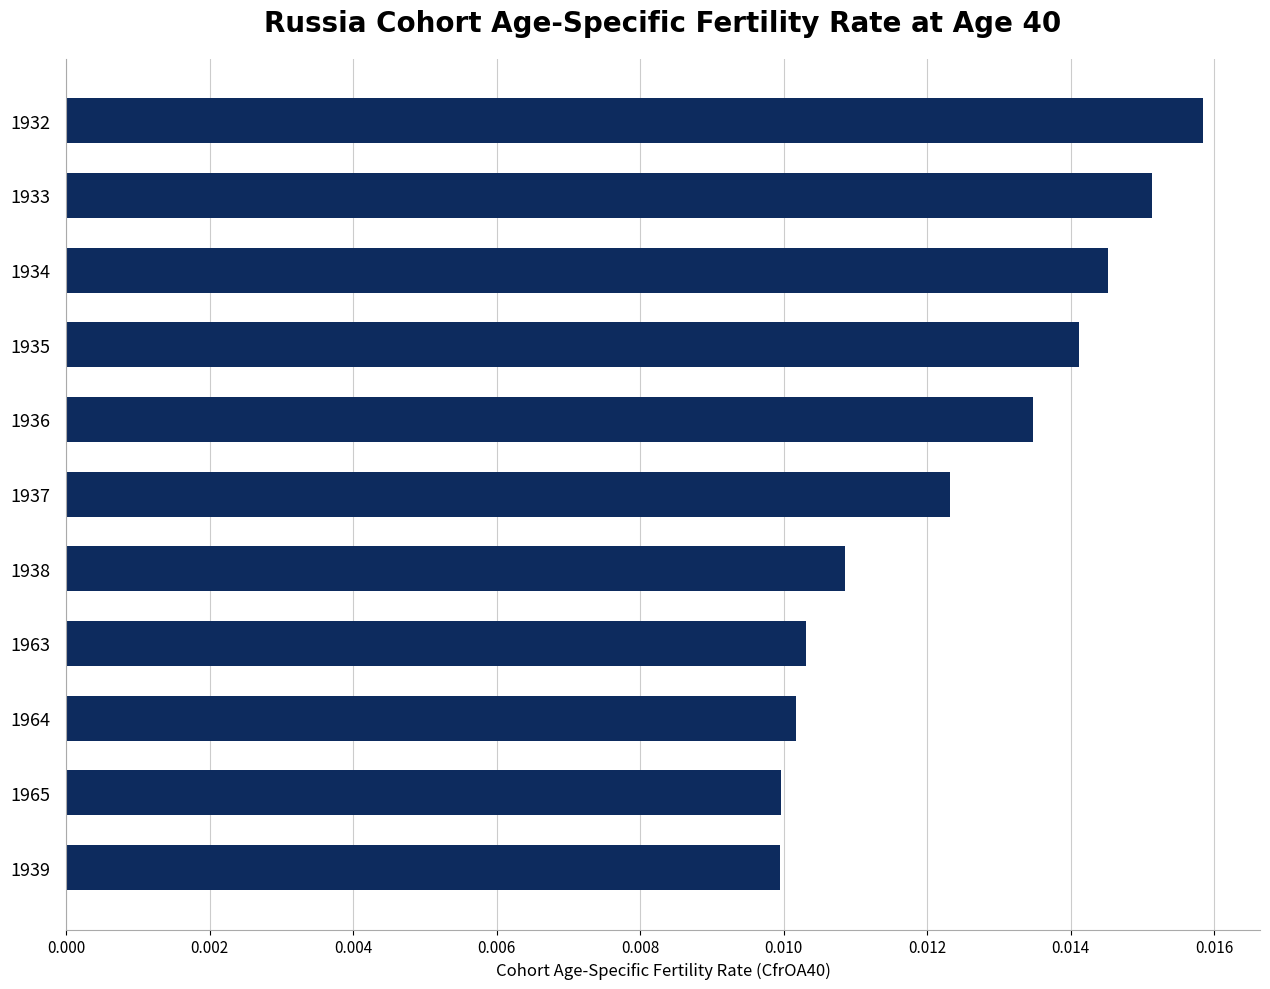

What is the sum of all values?

0.1